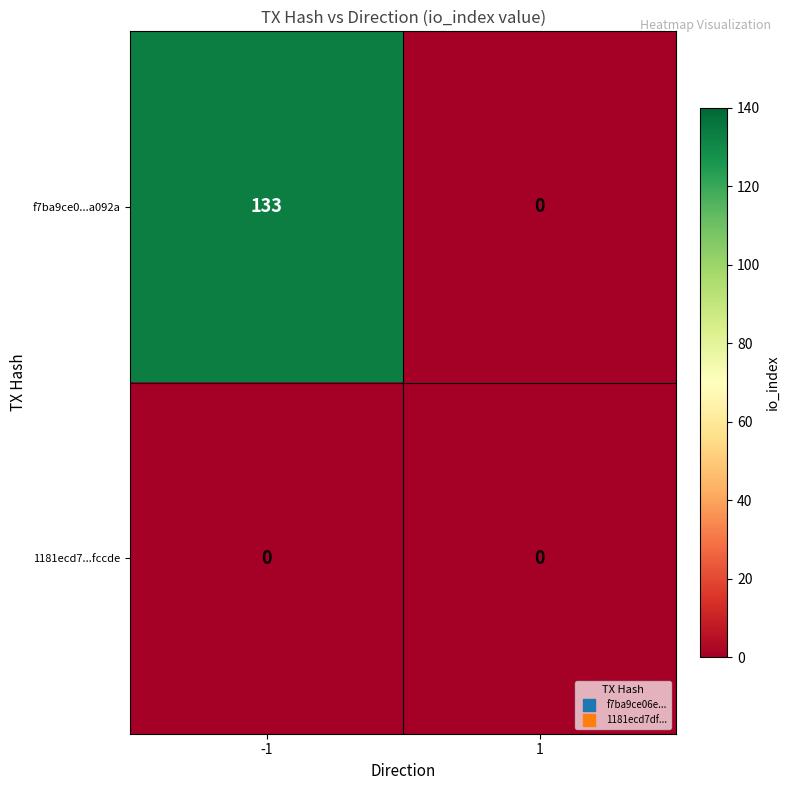

At which category is the sum across all series the highest?

-1